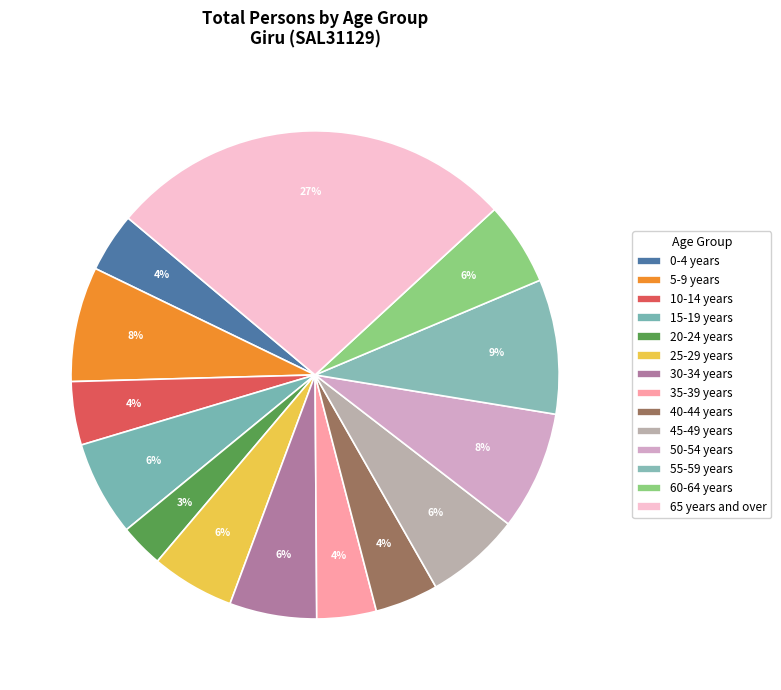

How many segments does this pie chart have?

14